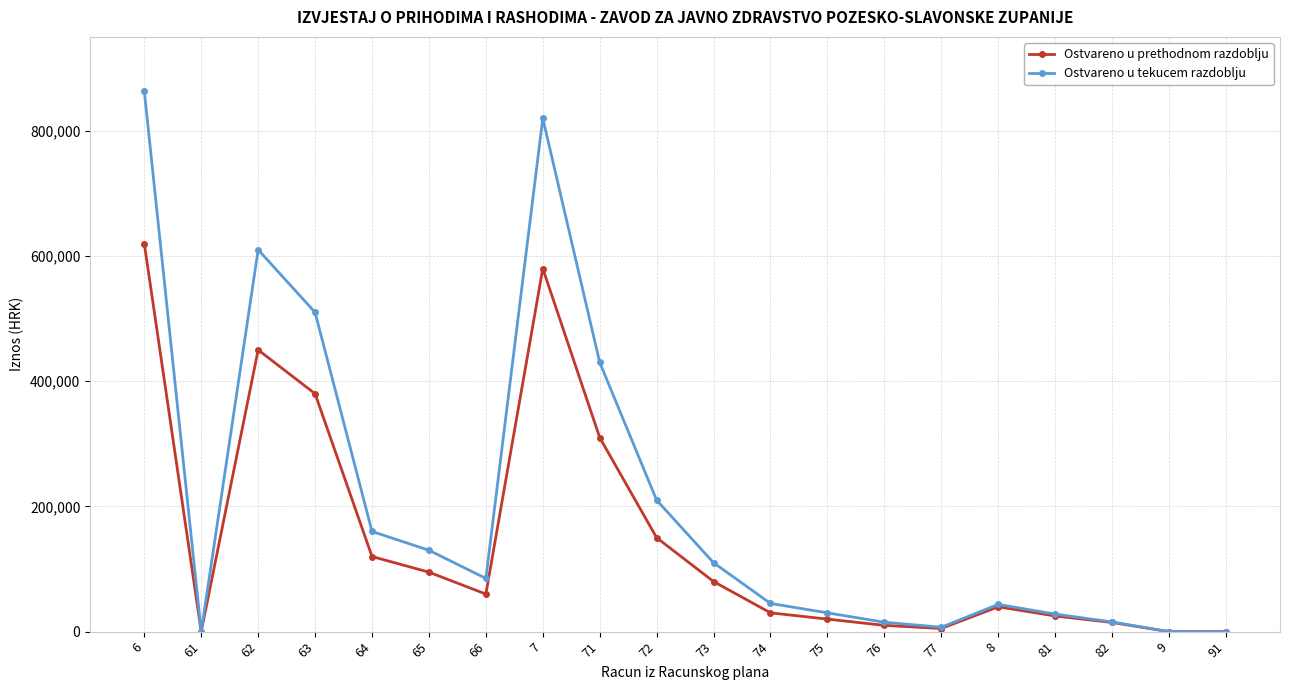

List the series in order of their peak value, lowest first.

Ostvareno u prethodnom razdoblju, Ostvareno u tekucem razdoblju